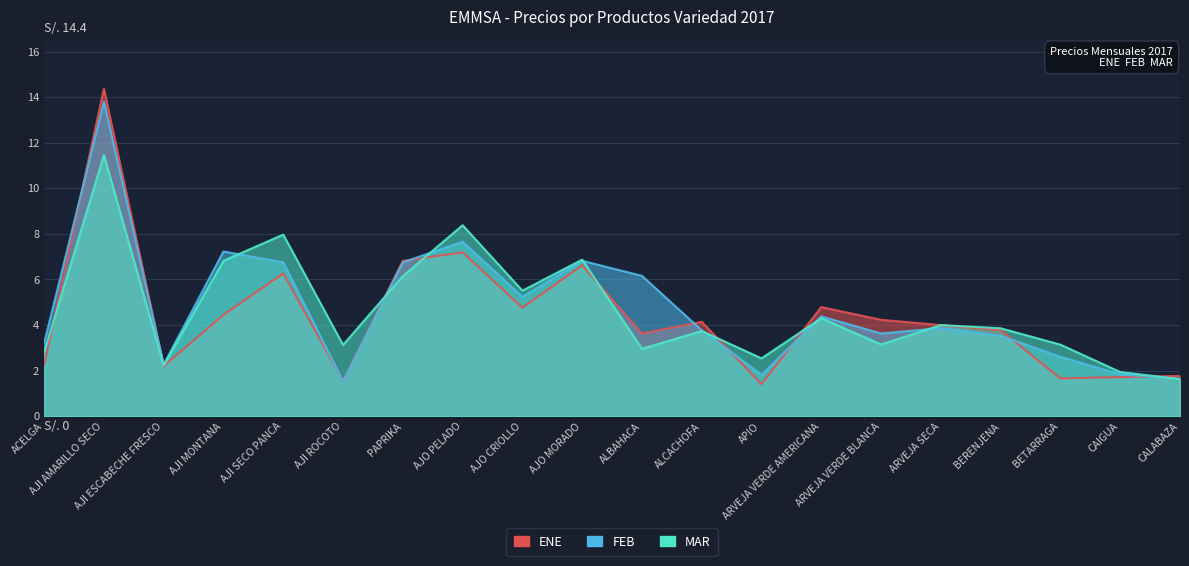

What is the difference between the highest and lowest values at APIO?

1.1